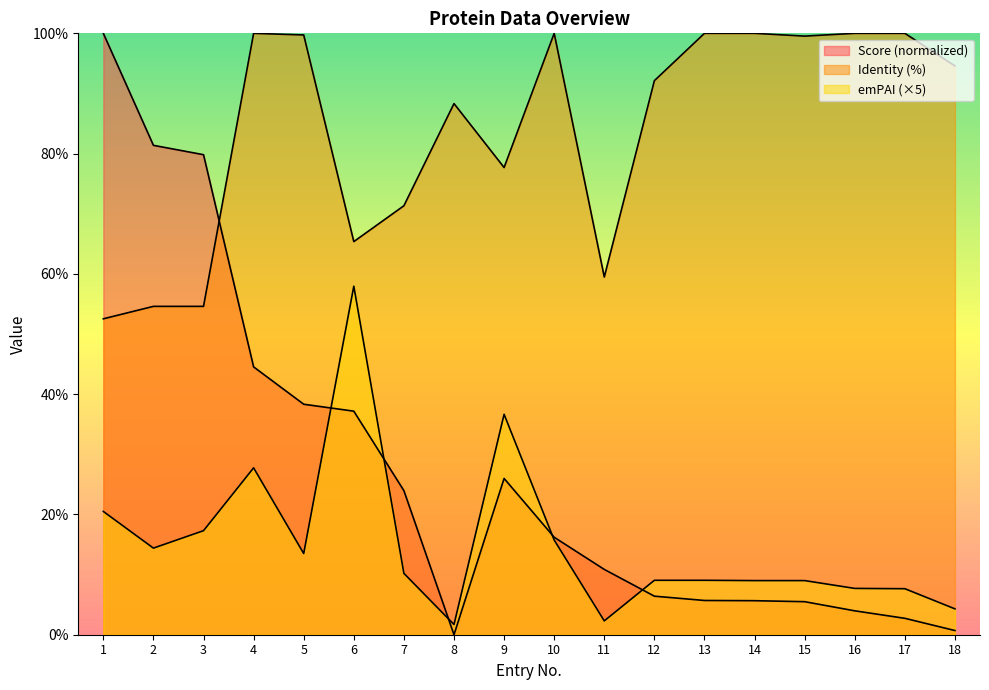

Does the chart have visible grid lines?

No